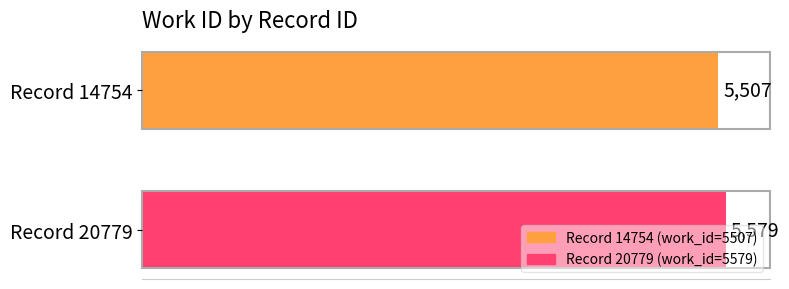

What is the minimum value shown in the chart?

5507